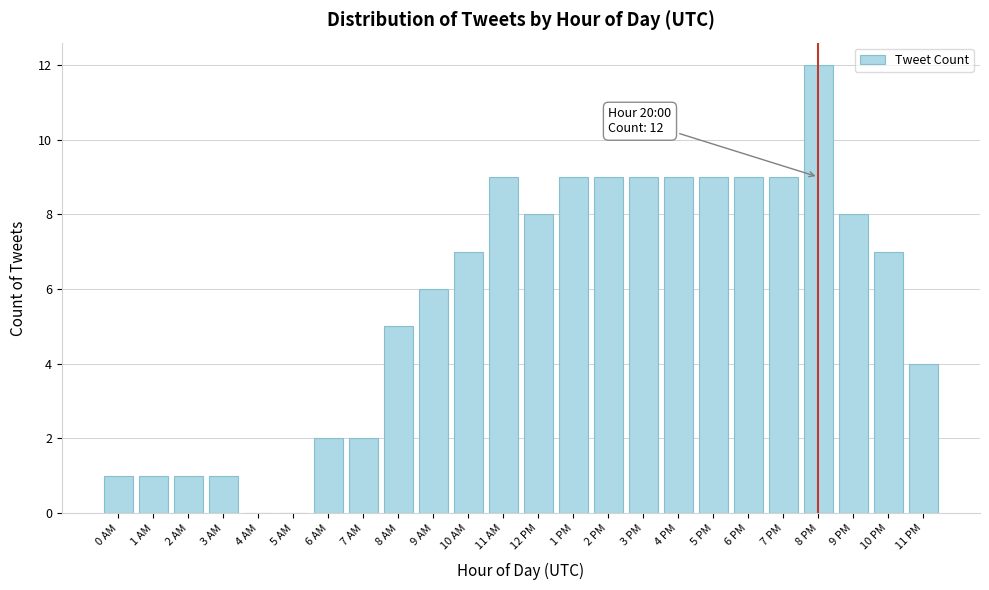

Reading left to right, transcribe all the data shown in this chart.

0 AM=1	1 AM=1	2 AM=1	3 AM=1	4 AM=0	5 AM=0	6 AM=2	7 AM=2	8 AM=5	9 AM=6	10 AM=7	11 AM=9	12 PM=8	1 PM=9	2 PM=9	3 PM=9	4 PM=9	5 PM=9	6 PM=9	7 PM=9	8 PM=12	9 PM=8	10 PM=7	11 PM=4